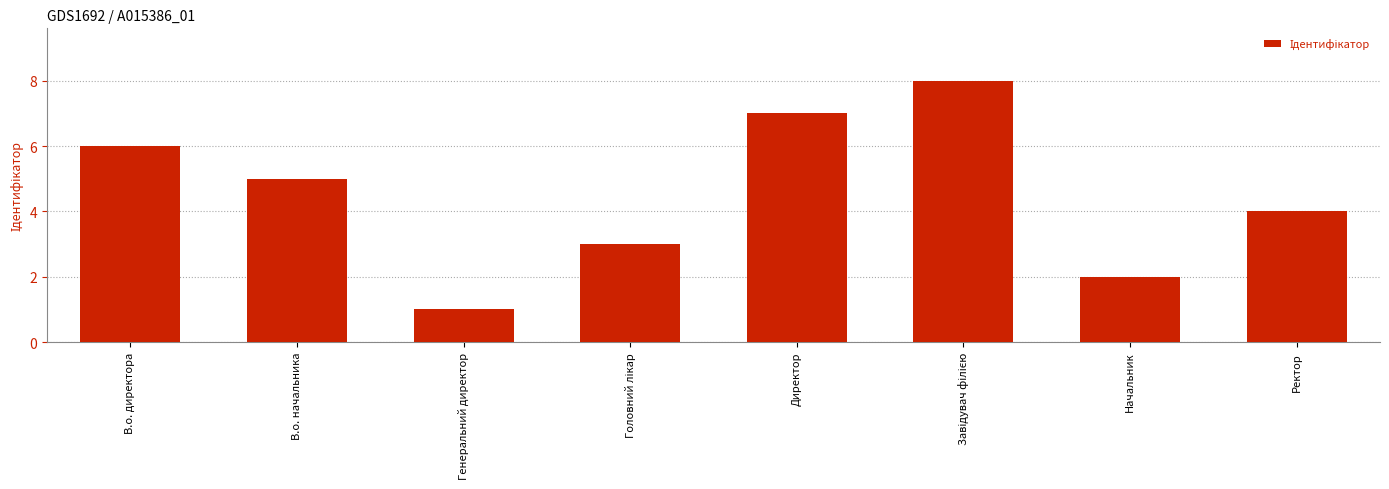

What position from the left is Директор?

5